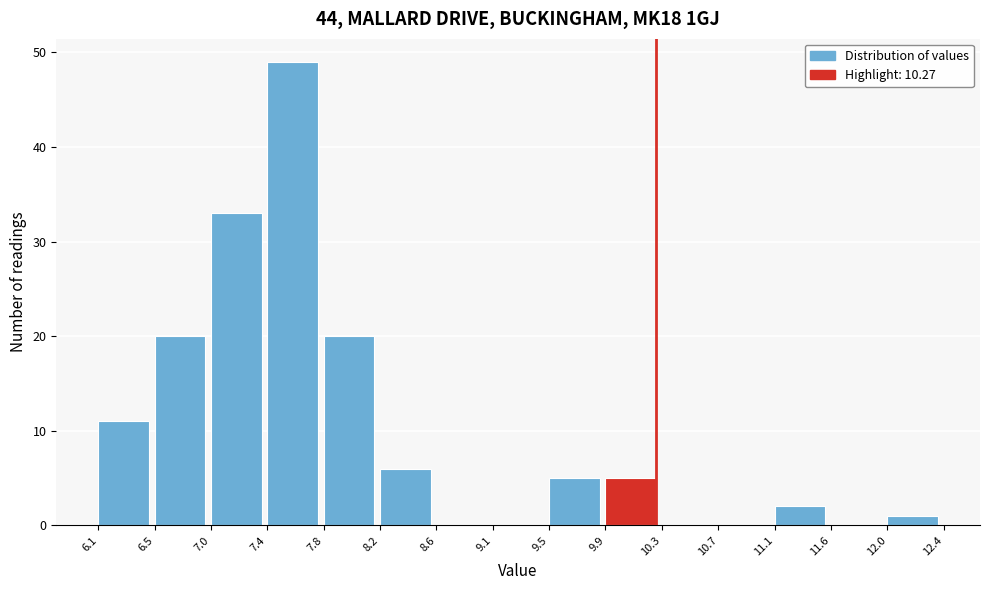

Over which range of the x-axis is the bar tallest?

7.4 to 7.8